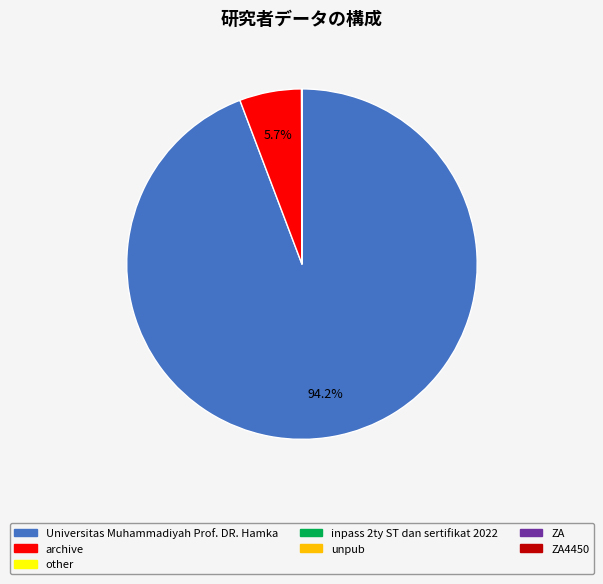

Does any single category account for the majority?

Yes